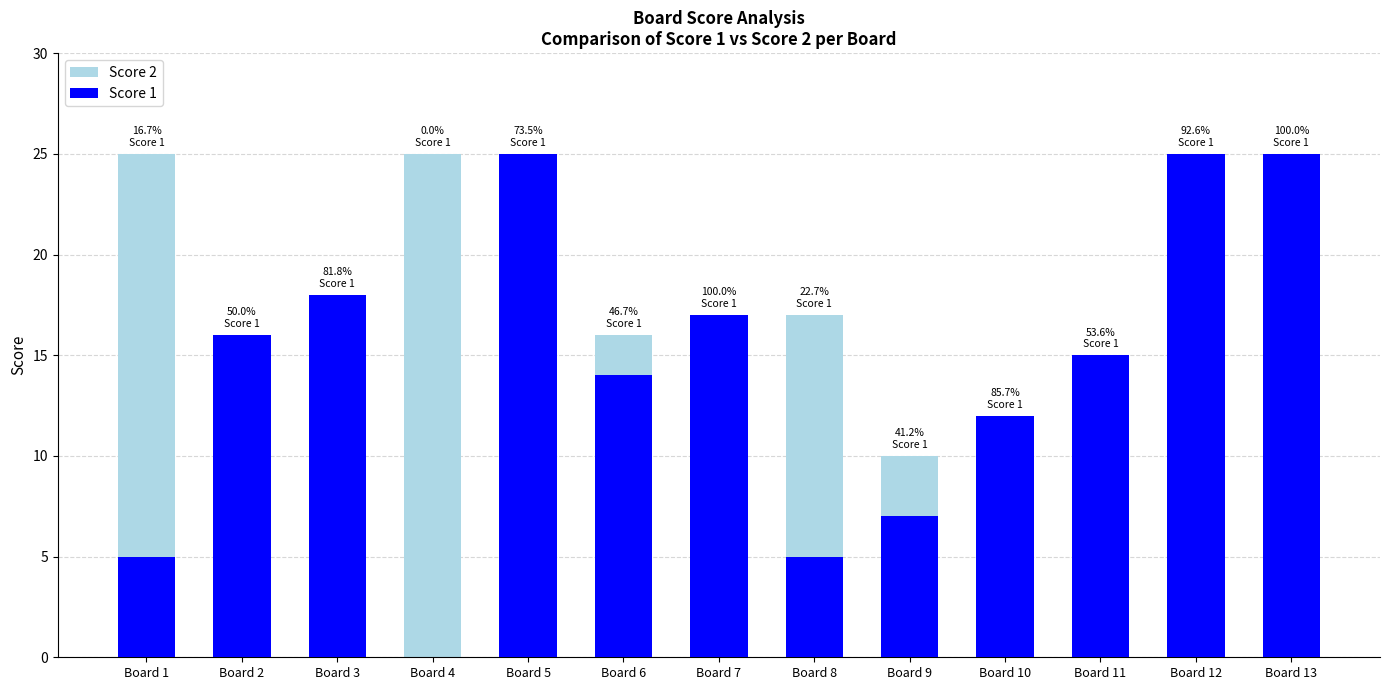

The Score 2 series shows 8 at Board 6. True or false?

False